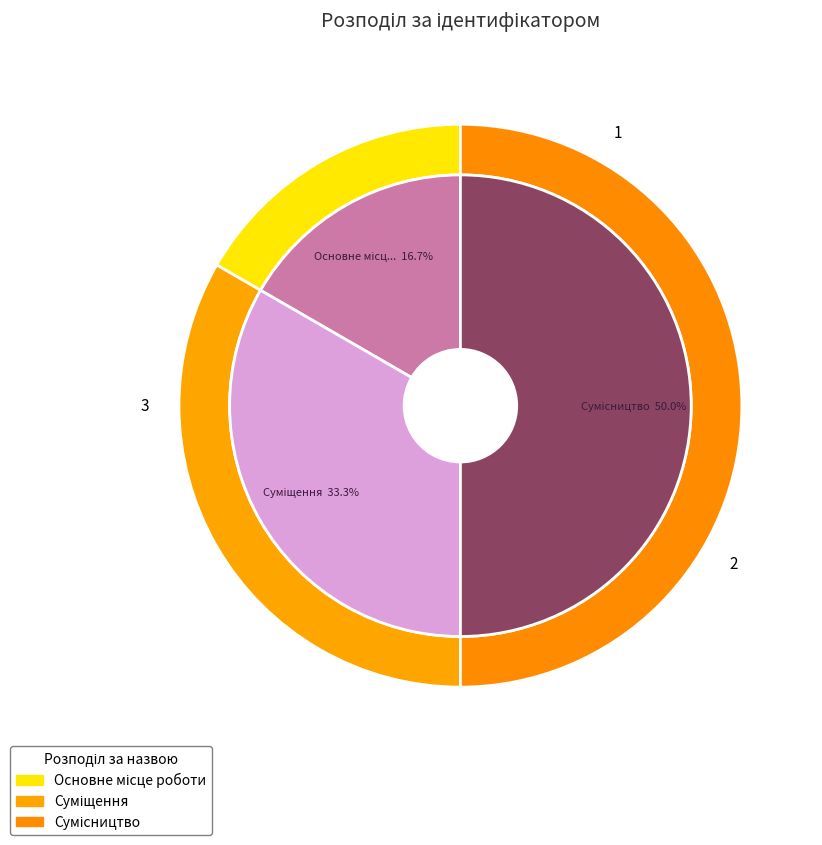

What is the largest slice in the pie chart?

Сумісництво